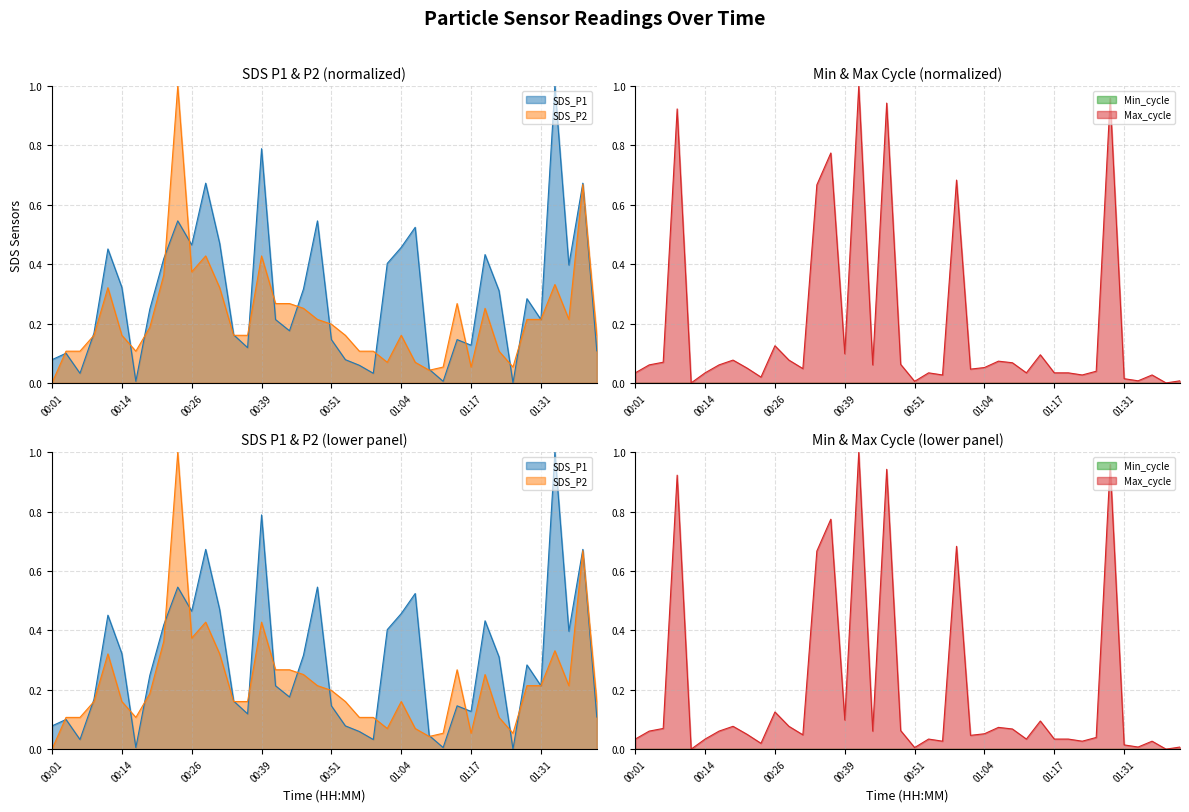

Reading left to right, what are all the values shown in this chart?

SDS_P1: 00:01=0.1	00:04=0.1	00:06=0.0	00:09=0.2	00:11=0.5	00:14=0.3	00:16=0.0	00:19=0.2	00:21=0.4	00:24=0.5	00:26=0.5	00:29=0.7	00:31=0.5	00:33=0.2	00:36=0.1	00:39=0.8	00:41=0.2	00:44=0.2	00:46=0.3	00:49=0.5	00:51=0.1	00:54=0.1	00:56=0.1	00:59=0.0	01:01=0.4	01:04=0.5	01:06=0.5	01:09=0.0	01:11=0.0	01:14=0.1	01:17=0.1	01:20=0.4	01:23=0.3	01:26=0.0	01:29=0.3	01:31=0.2	01:34=1.0	01:37=0.4	01:39=0.7	01:42=0.1
SDS_P2: 00:01=0.0	00:04=0.1	00:06=0.1	00:09=0.2	00:11=0.3	00:14=0.2	00:16=0.1	00:19=0.2	00:21=0.4	00:24=1.0	00:26=0.4	00:29=0.4	00:31=0.3	00:33=0.2	00:36=0.2	00:39=0.4	00:41=0.3	00:44=0.3	00:46=0.3	00:49=0.2	00:51=0.2	00:54=0.2	00:56=0.1	00:59=0.1	01:01=0.1	01:04=0.2	01:06=0.1	01:09=0.0	01:11=0.1	01:14=0.3	01:17=0.1	01:20=0.3	01:23=0.1	01:26=0.1	01:29=0.2	01:31=0.2	01:34=0.3	01:37=0.2	01:39=0.7	01:42=0.2
Max_cycle: 00:01=0.0	00:04=0.1	00:06=0.1	00:09=0.9	00:11=0.0	00:14=0.0	00:16=0.1	00:19=0.1	00:21=0.1	00:24=0.0	00:26=0.1	00:29=0.1	00:31=0.0	00:33=0.7	00:36=0.8	00:39=0.1	00:41=1.0	00:44=0.1	00:46=0.9	00:49=0.1	00:51=0.0	00:54=0.0	00:56=0.0	00:59=0.7	01:01=0.0	01:04=0.1	01:06=0.1	01:09=0.1	01:11=0.0	01:14=0.1	01:17=0.0	01:20=0.0	01:23=0.0	01:26=0.0	01:29=1.0	01:31=0.0	01:34=0.0	01:37=0.0	01:39=0.0	01:42=0.0